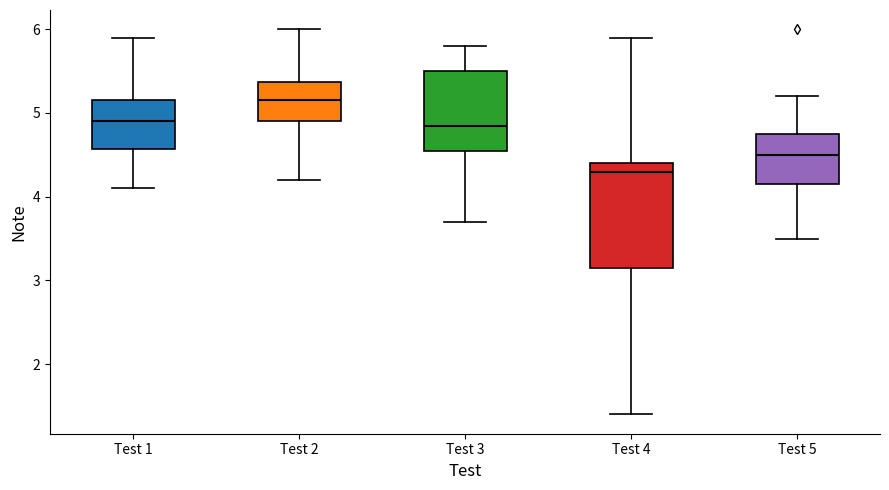

Which box is the tallest, from its lower edge to its upper edge?

Test 4